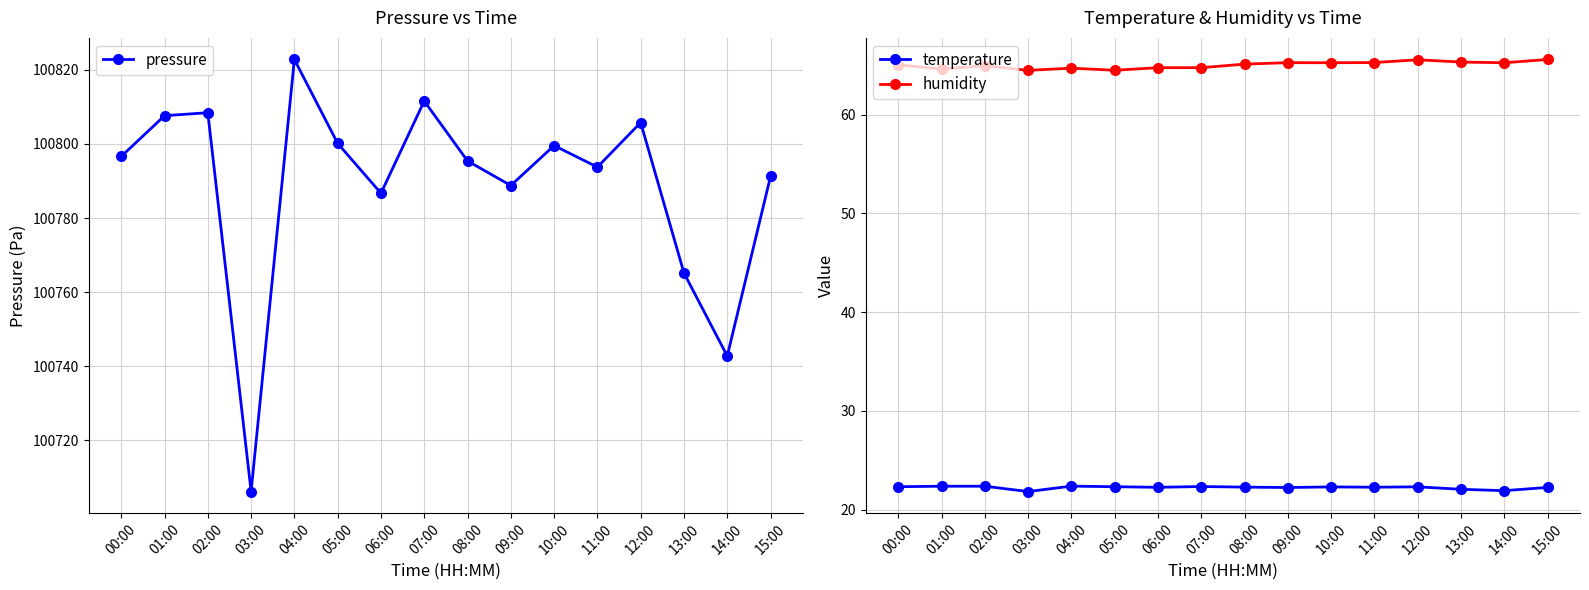

What are all the series names shown in the legend?

pressure, temperature, humidity